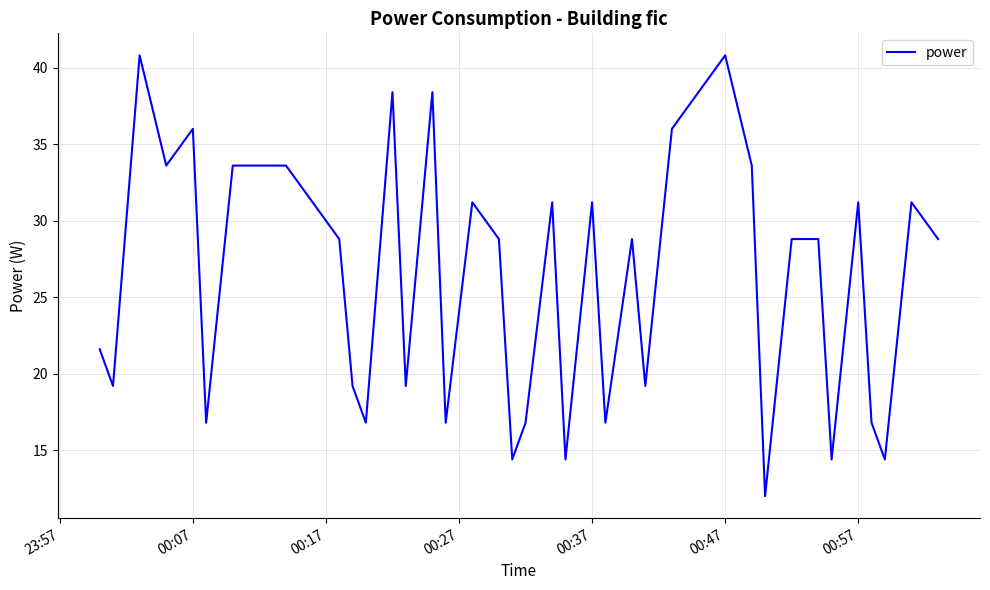

What is the minimum value shown in the chart?

12.0